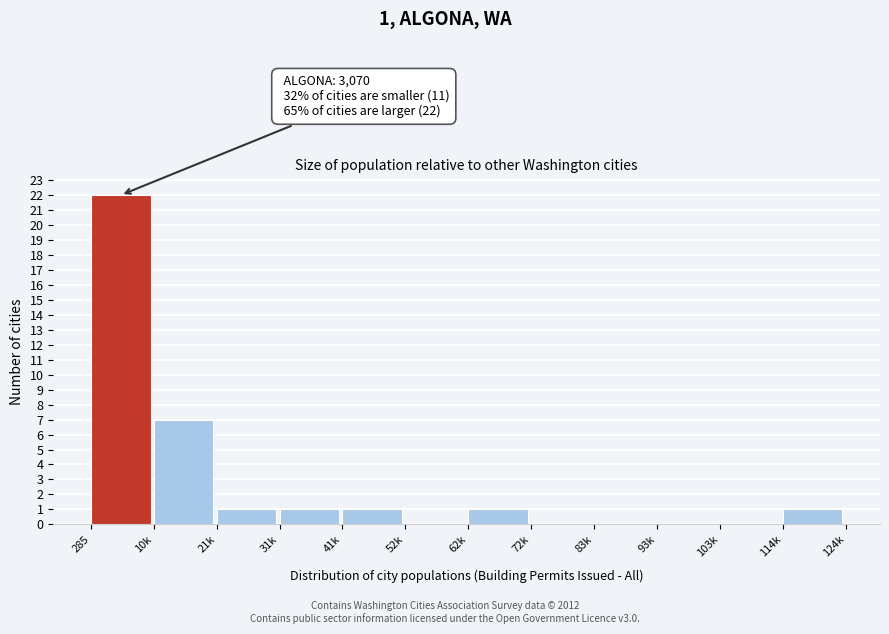

Reading left to right, list all the values displayed in this chart.

285=22	10k=7	21k=1	31k=1	41k=1	52k=0	62k=1	72k=0	83k=0	93k=0	103k=0	114k=1